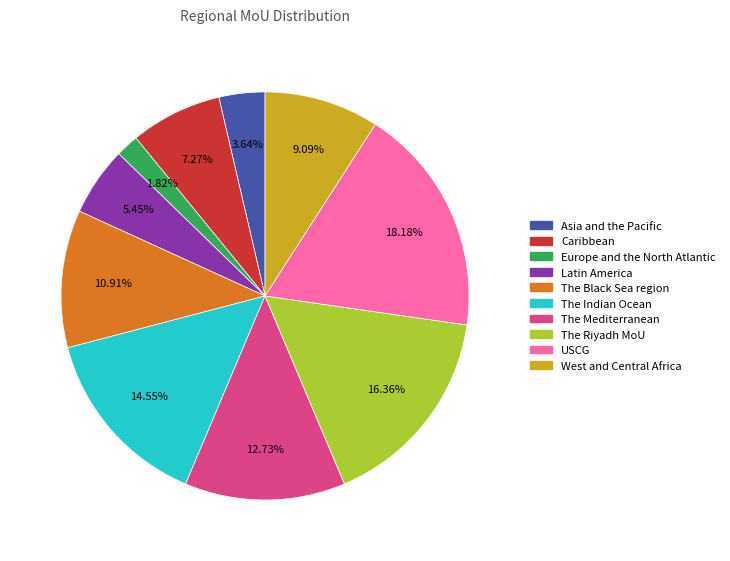

Count the number of slices in the pie.

10